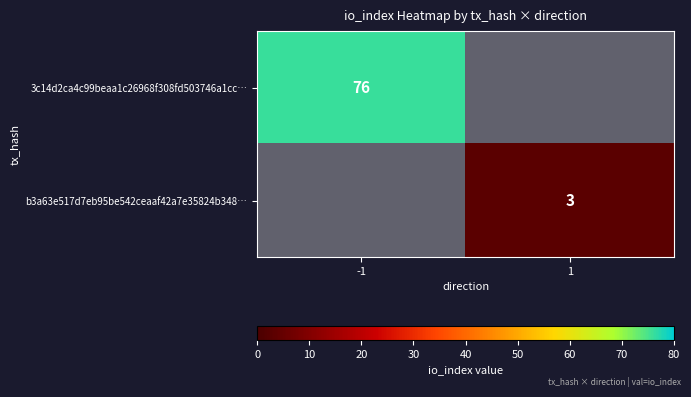

True or false: 3c14d2ca4c99beaa1c26968f308fd503746a1cc… has a value of 76 at -1.

True